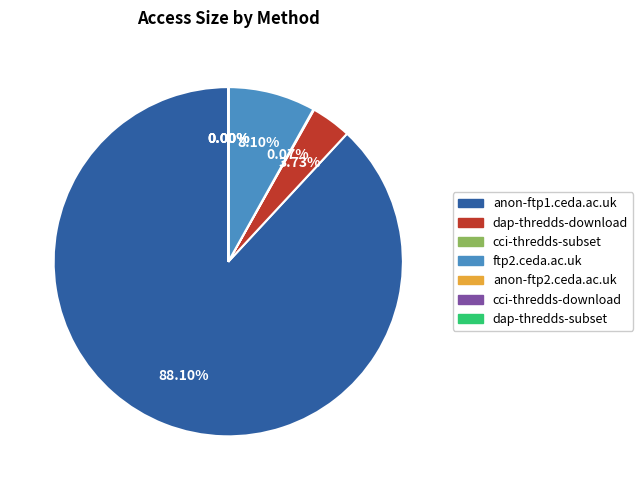

To the nearest percent, what is the combined percentage of dap-thredds-download and ftp2.ceda.ac.uk?

12%